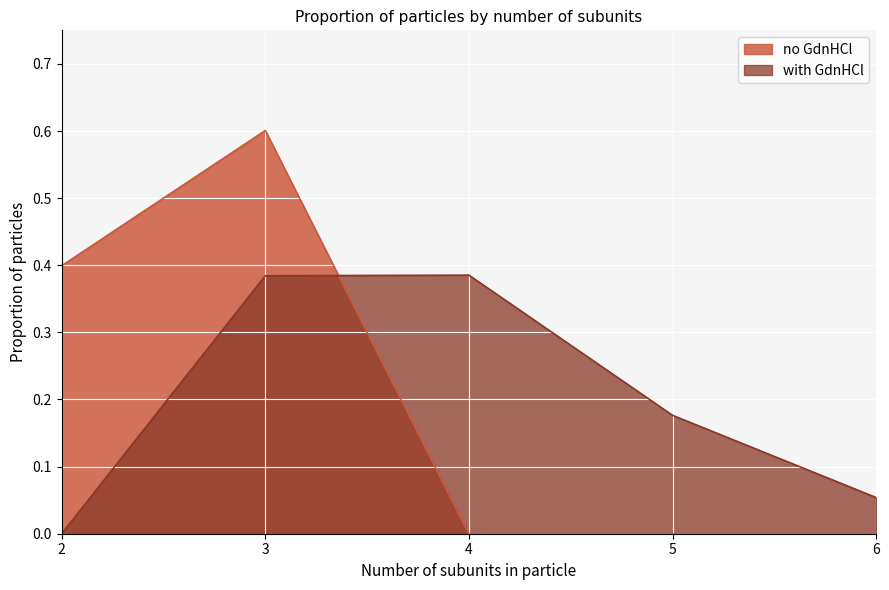

The value of with GdnHCl at 5 is 0.3. True or false?

False